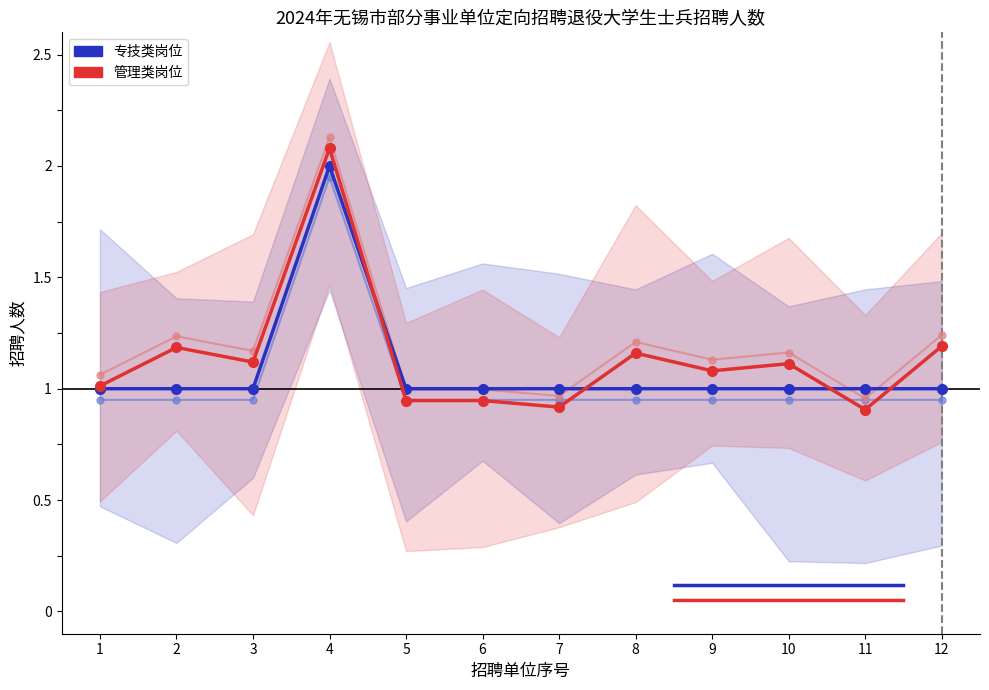

Reading left to right, what are all the values shown in this chart?

专技类岗位: 1.0	1.0	1.0	2.0	1.0	1.0	1.0	1.0	1.0	1.0	1.0	1.0
管理类岗位: 1.0	1.2	1.1	2.1	0.9	0.9	0.9	1.2	1.1	1.1	0.9	1.2